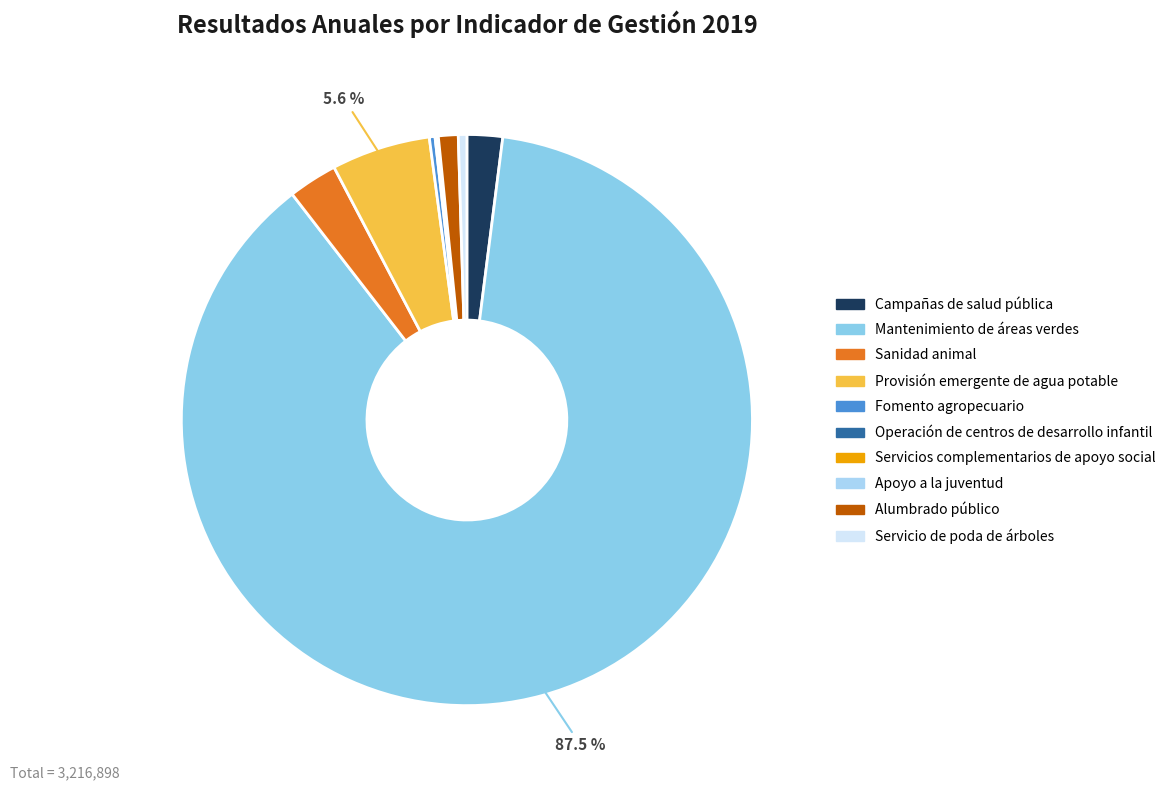

To the nearest percent, what is the difference between the Sanidad animal and Servicios complementarios de apoyo social slice percentages?

3%